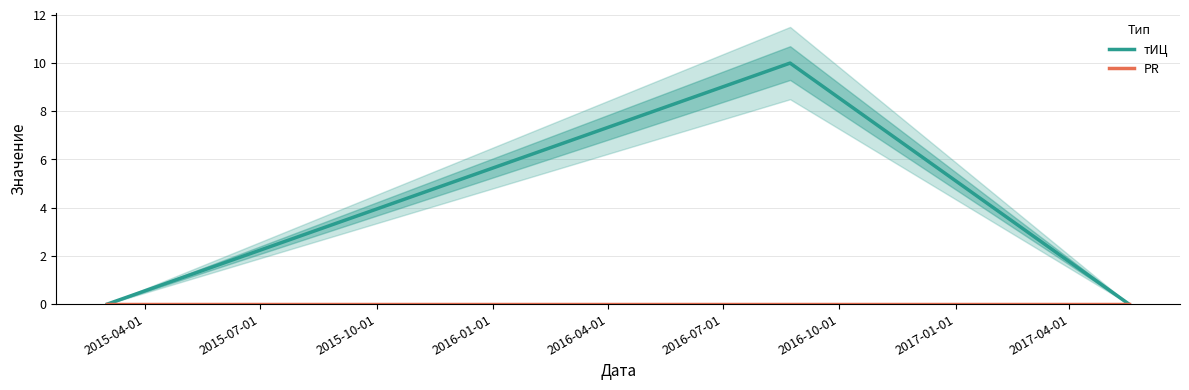

Reading left to right, extract all data points from this chart.

тИЦ: 0	10	0
PR: 0	0	0